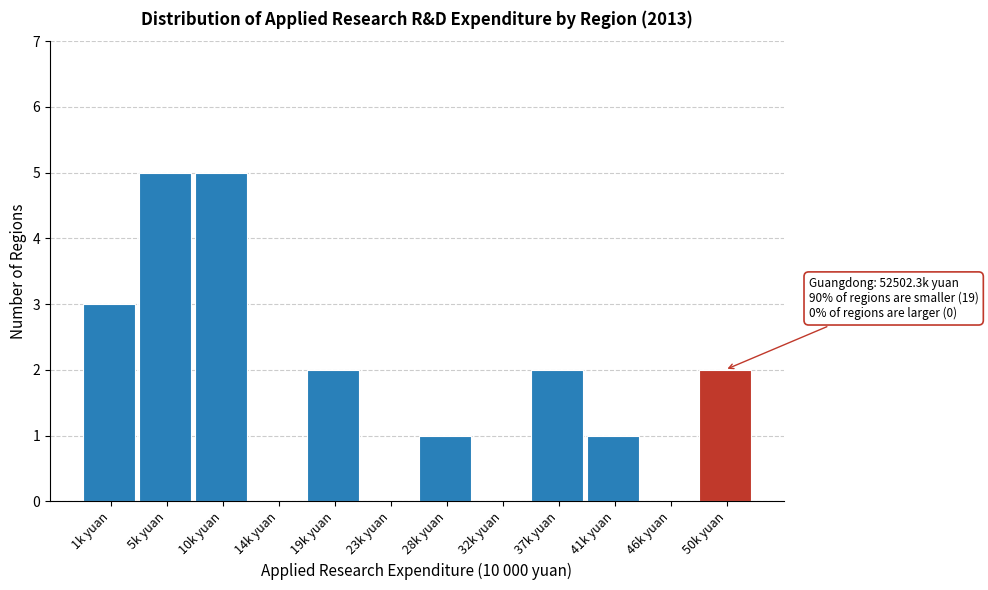

Reading right to left, list all the values displayed in this chart.

50k yuan=2	46k yuan=0	41k yuan=1	37k yuan=2	32k yuan=0	28k yuan=1	23k yuan=0	19k yuan=2	14k yuan=0	10k yuan=5	5k yuan=5	1k yuan=3